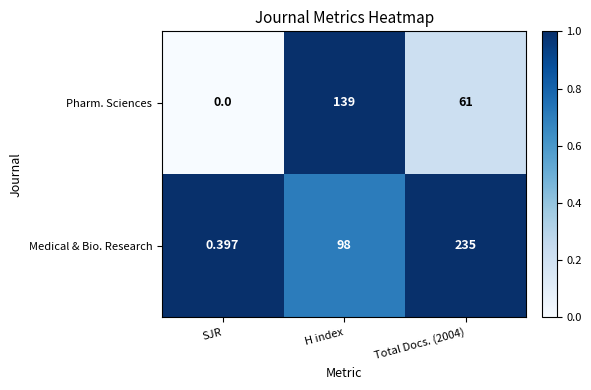

List the series in order of their overall mean, highest first.

Medical & Bio. Research, Pharm. Sciences